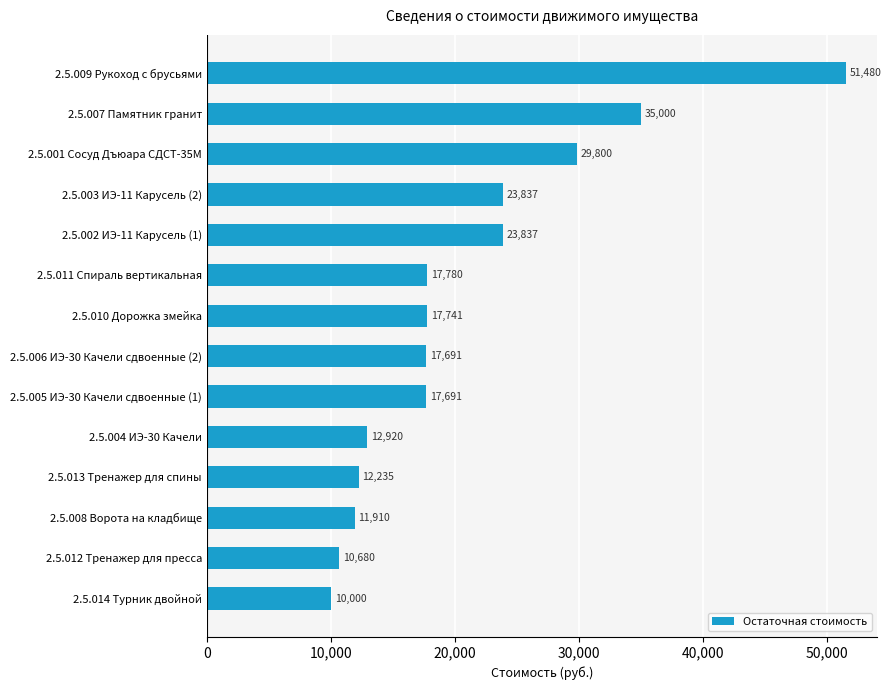

Between 2.5.002 ИЭ-11 Карусель (1) and 2.5.014 Турник двойной, which is larger?

2.5.002 ИЭ-11 Карусель (1)